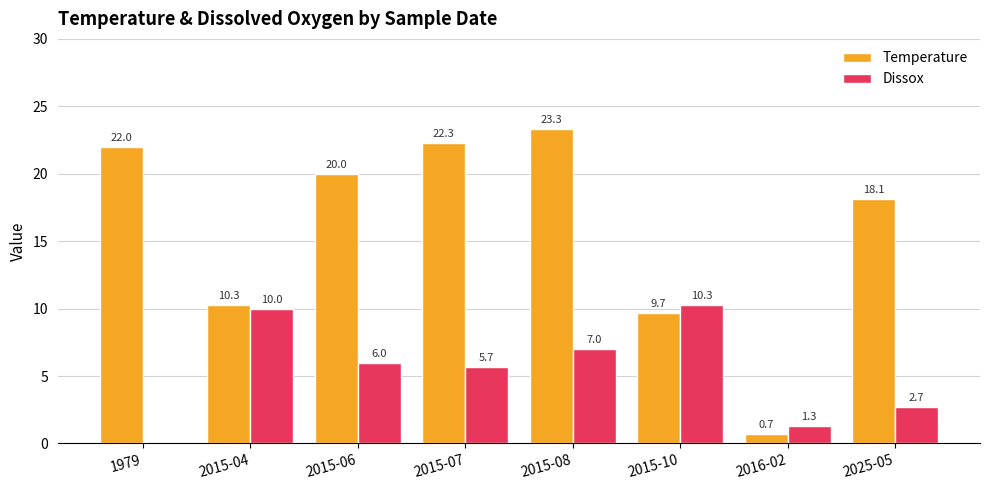

How many groups of bars are there?

8